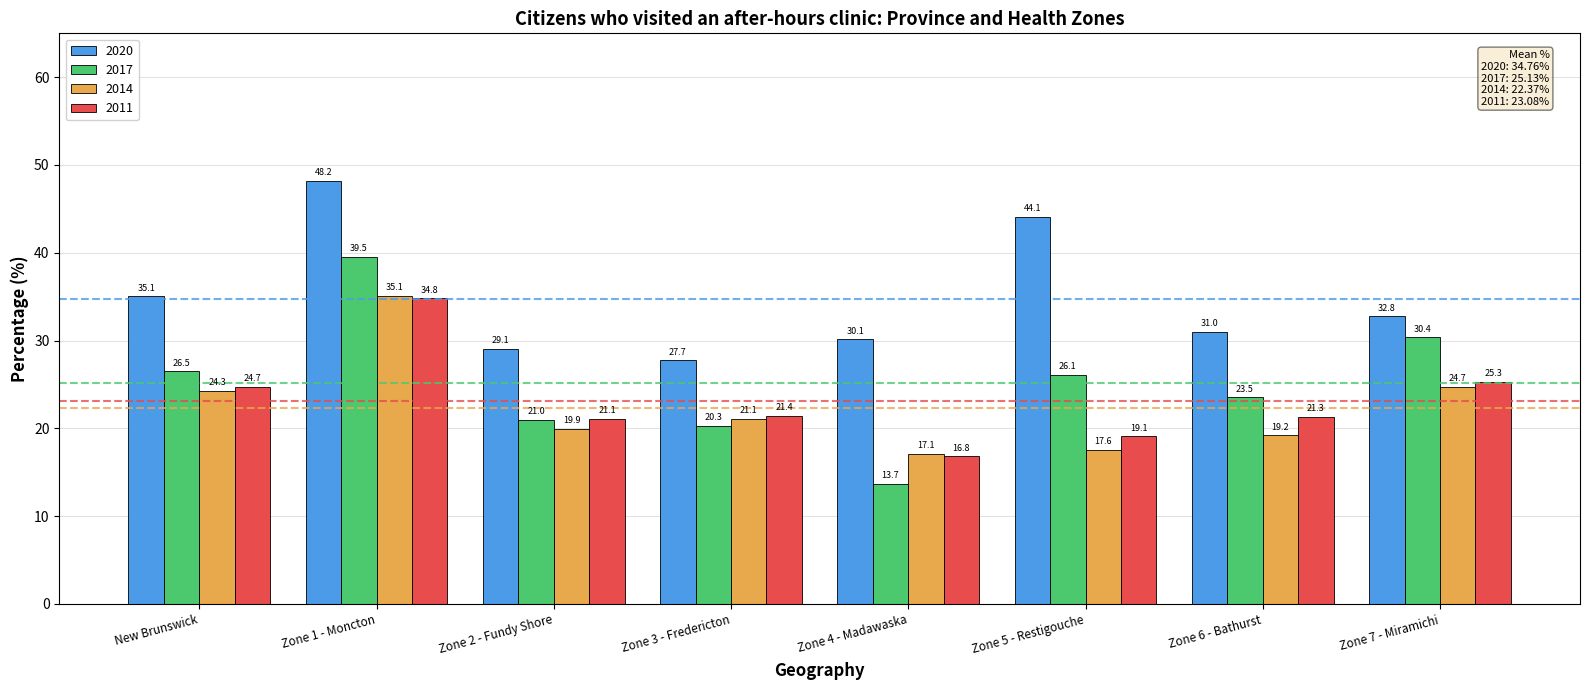

The 2020 series shows 23.1 at Zone 5 - Restigouche. True or false?

False